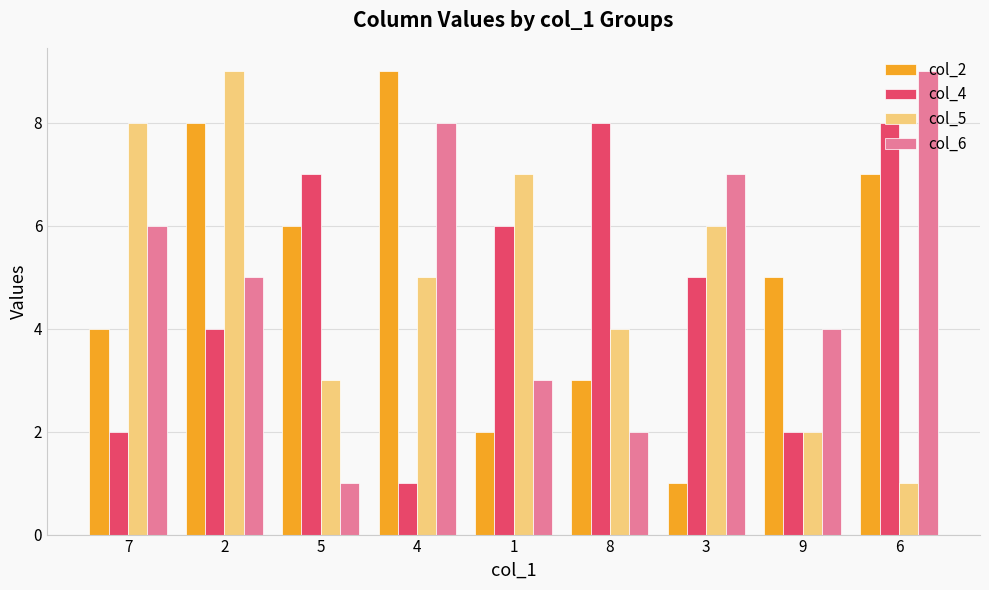

Read the col_4 value at 9.

2